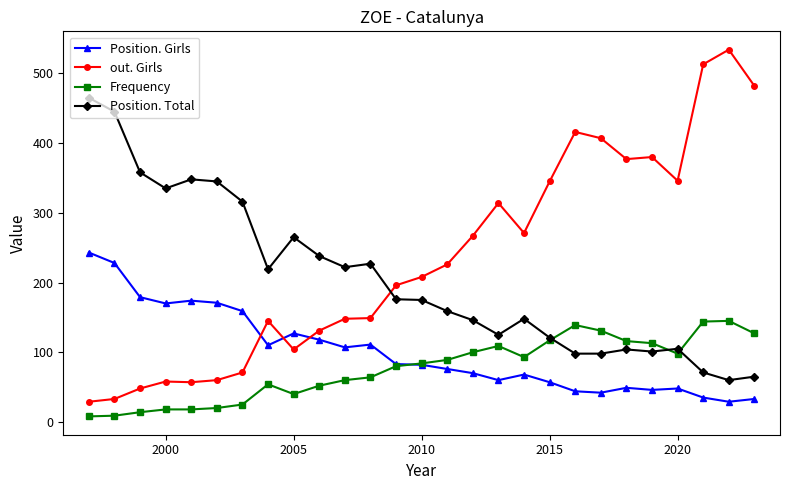

What is the greatest value displayed?

534